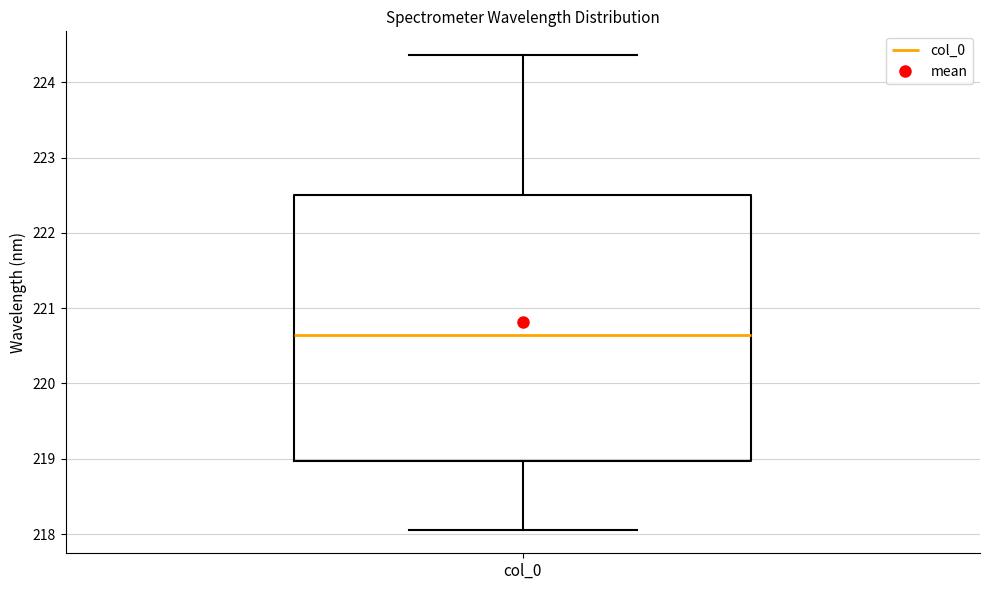

Transcribe this box plot: give where the median line is, the range the box spans, and where the two whiskers end, as read against the y-axis. The values are not printed on the chart, so give them approximately, as read against the axis.

median 220.6, box 219.0 to 222.5, whiskers 218.1 to 224.4